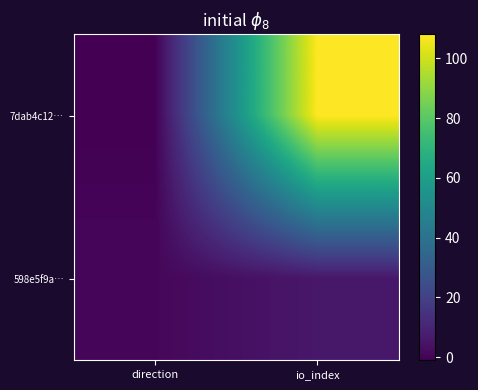

What is the total value across all series at io_index?

114